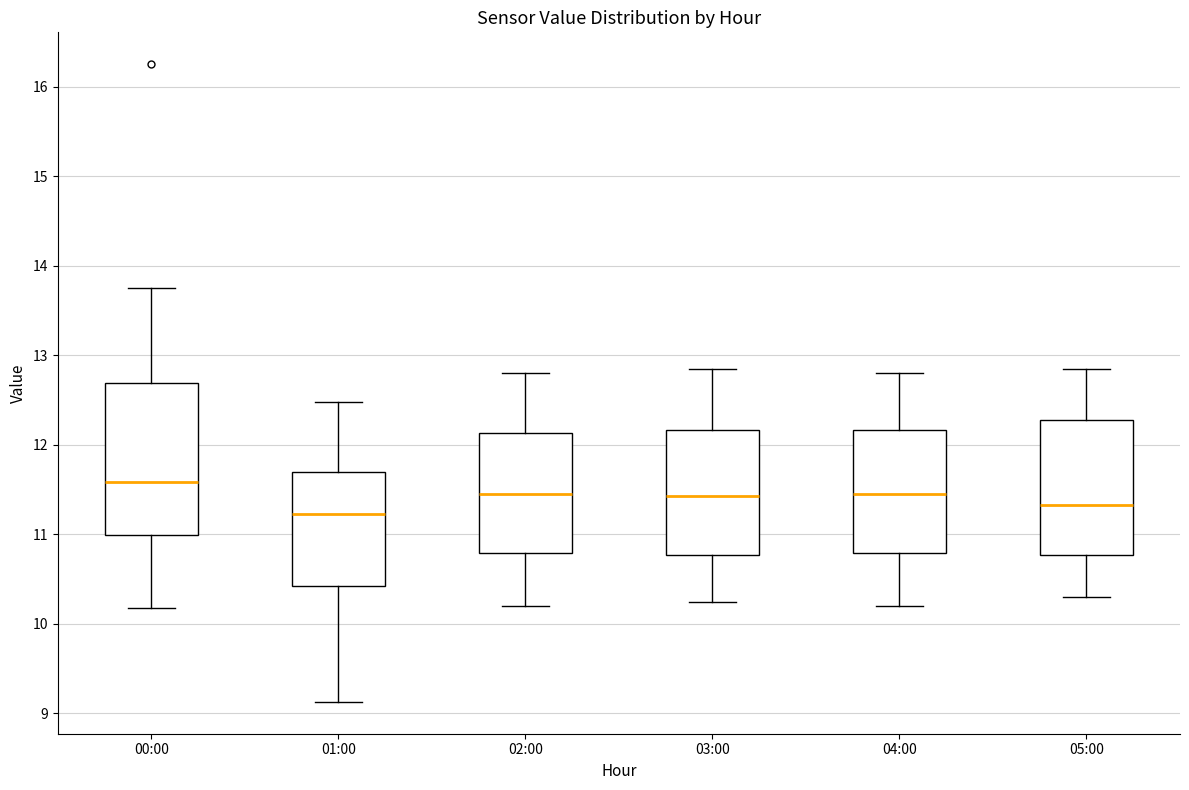

Reading left to right, transcribe this box plot: for each box, give where its median line is, the range the box spans, and where its two whiskers end, as read against the y-axis. The values are not printed on the chart, so give them approximately, as read against the axis.

00:00: median 11.6, box 11.0 to 12.7, whiskers 10.2 to 13.8
01:00: median 11.2, box 10.4 to 11.7, whiskers 9.1 to 12.5
02:00: median 11.5, box 10.8 to 12.1, whiskers 10.2 to 12.8
03:00: median 11.4, box 10.8 to 12.2, whiskers 10.3 to 12.9
04:00: median 11.5, box 10.8 to 12.2, whiskers 10.2 to 12.8
05:00: median 11.3, box 10.8 to 12.3, whiskers 10.3 to 12.9